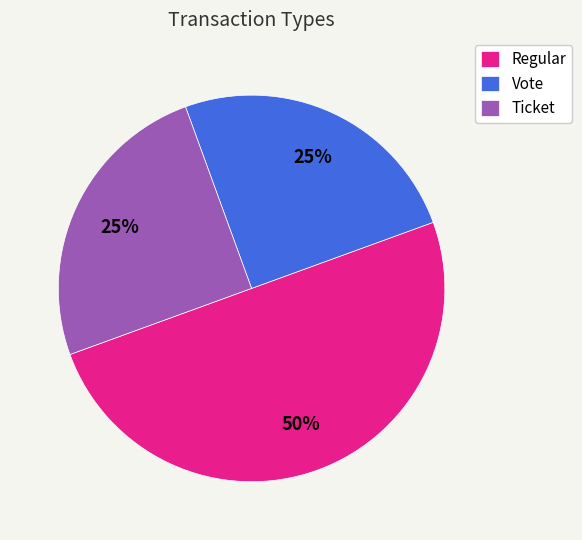

Approximately how many times larger is the value at Regular compared to Ticket?

2.0